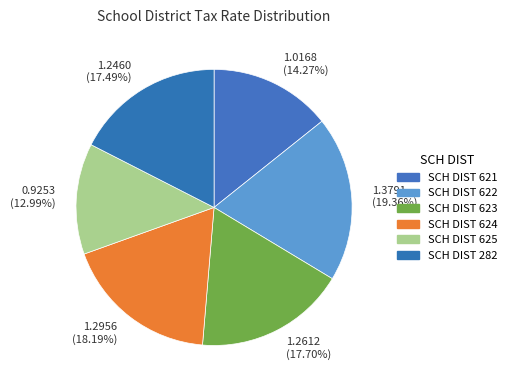

What is the largest slice in the pie chart?

1.3791 (19.36%)